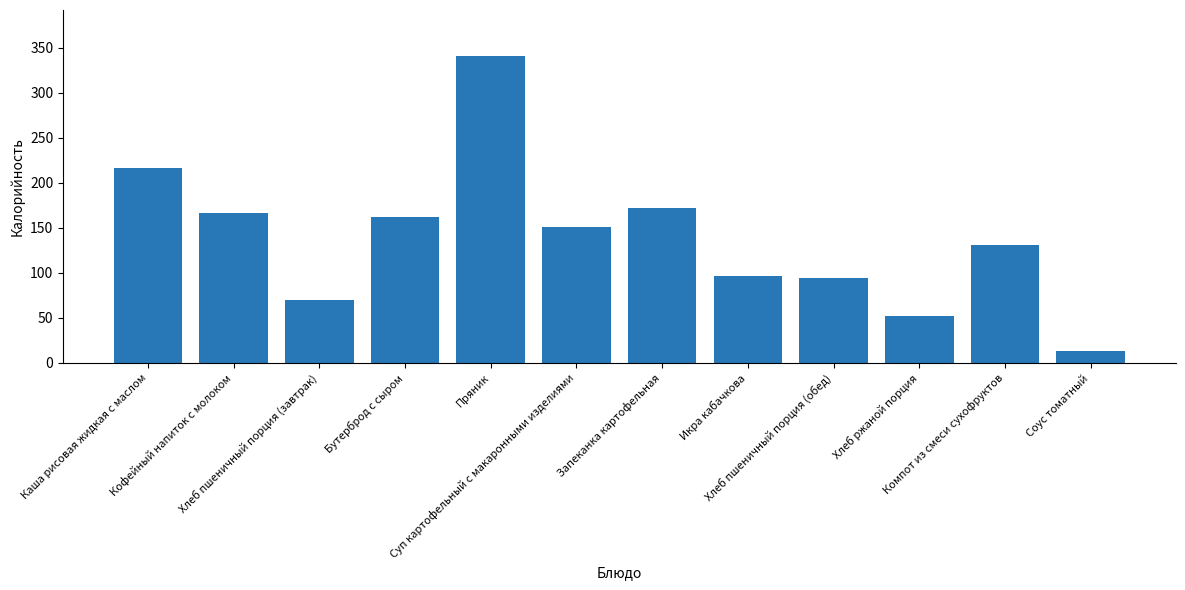

Between Запеканка картофельная and Соус томатный, which is larger?

Запеканка картофельная